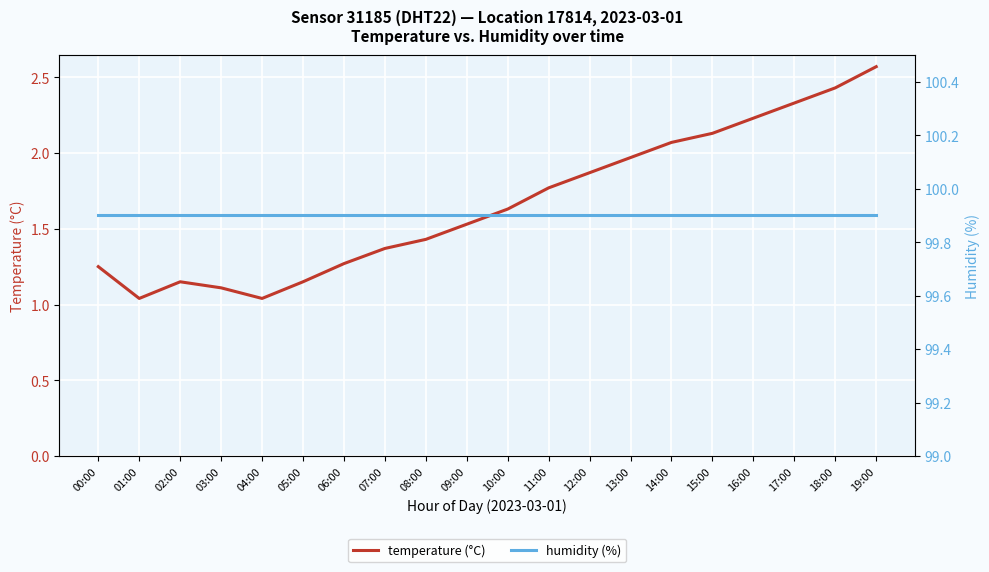

What is the total value across all series at 03:00?

101.0